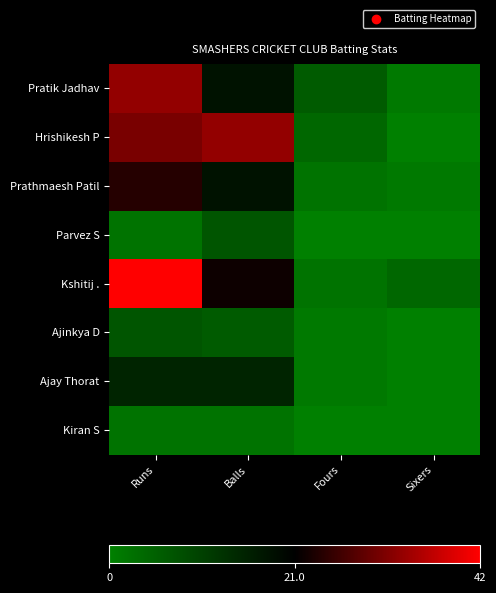

Reading right to left, what are all the values shown in this chart?

Pratik Jadhav: Sixers=1	Fours=6	Balls=18	Runs=33
Hrishikesh P: Sixers=0	Fours=4	Balls=33	Runs=31
Prathmaesh Patil: Sixers=1	Fours=2	Balls=18	Runs=24
Parvez S: Sixers=0	Fours=0	Balls=7	Runs=2
Kshitij .: Sixers=4	Fours=2	Balls=22	Runs=42
Ajinkya D: Sixers=0	Fours=1	Balls=6	Runs=7
Ajay Thorat: Sixers=0	Fours=1	Balls=15	Runs=15
Kiran S: Sixers=0	Fours=0	Balls=2	Runs=2